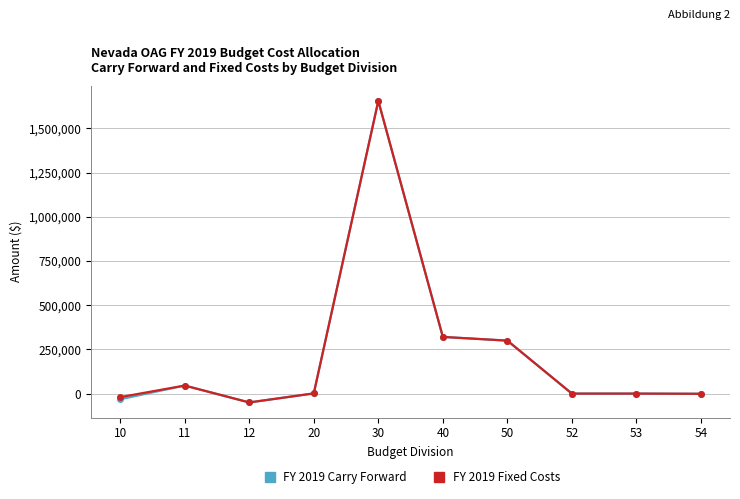

What is the difference between the maximum and second lowest values in the FY 2019 Carry Forward series?

1687633.6